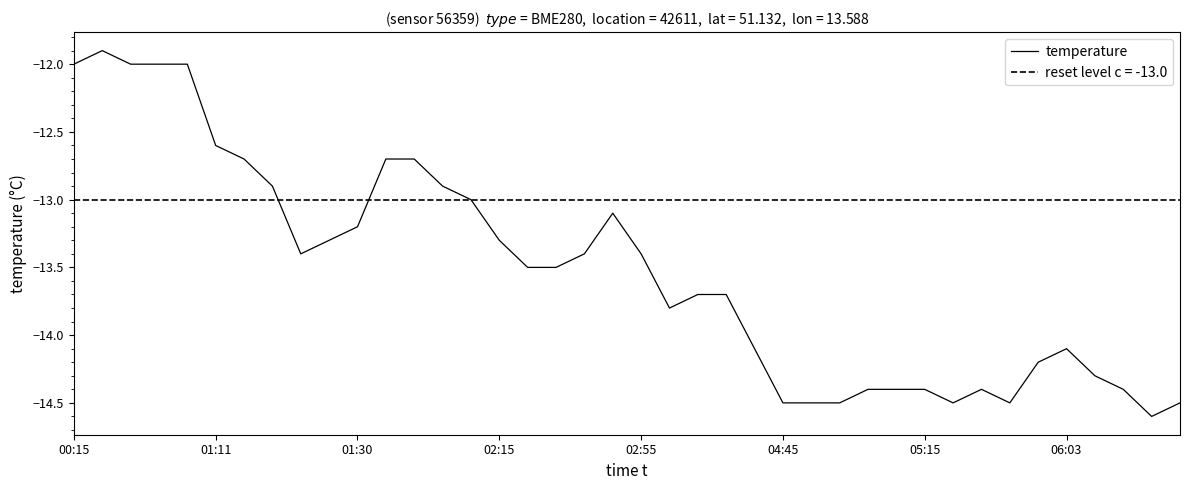

What is the sum of the values at 24 and 8?

-27.5